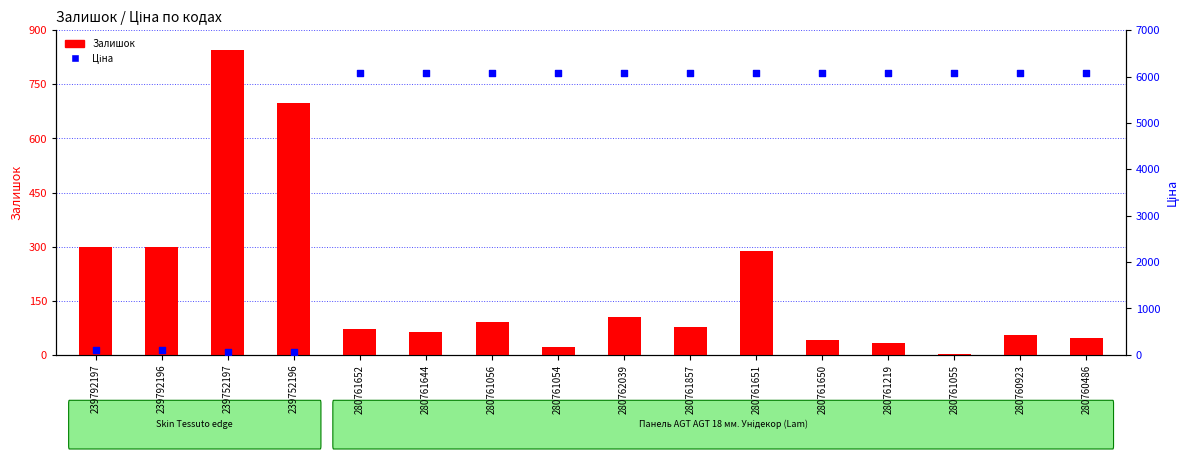

What is the total value across all series at 280760923?

6121.2